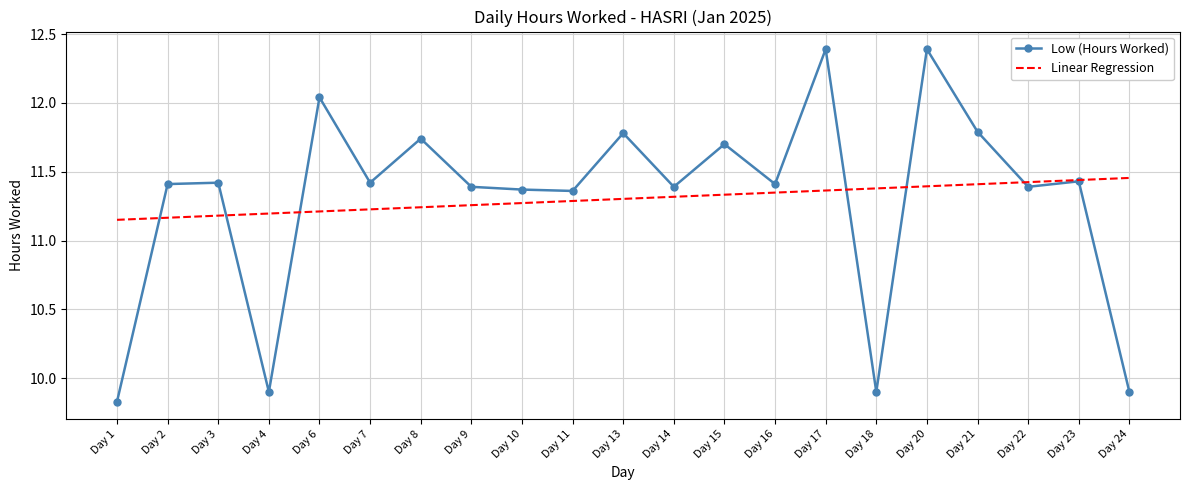

Which category has the lowest value across all series?

Day 1